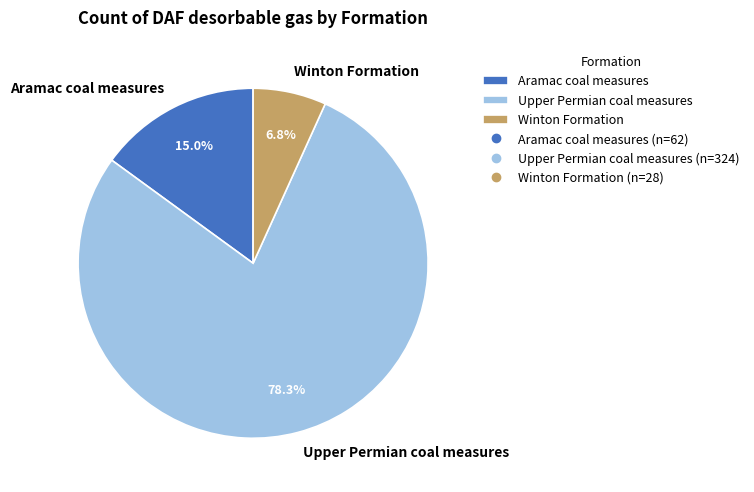

To the nearest percent, what percentage of the pie is Aramac coal measures?

15%